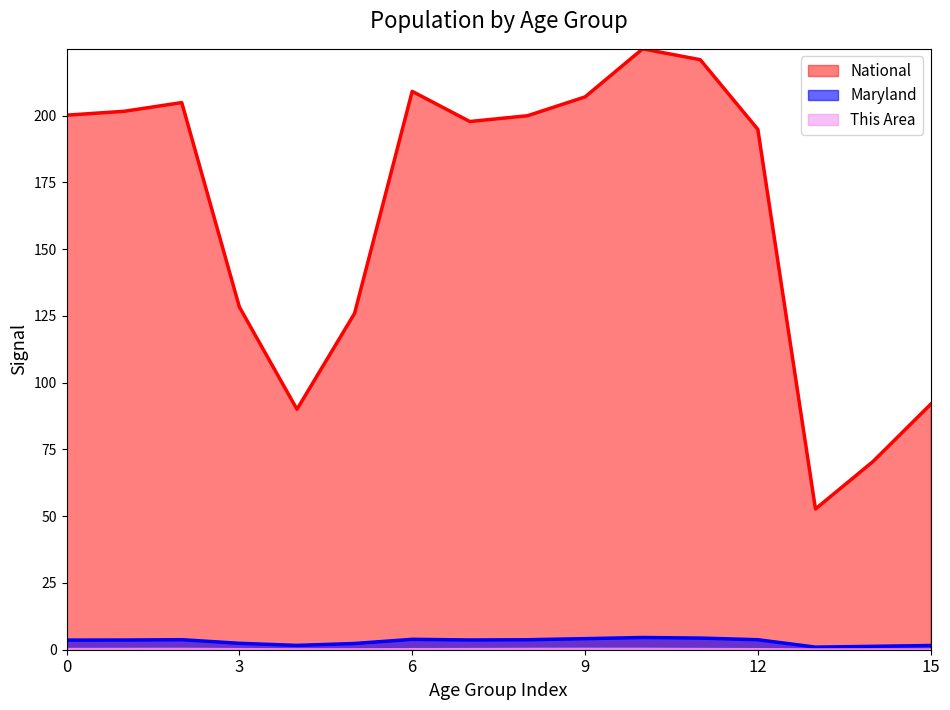

At which category is the sum across all series the highest?

45 to 49 years